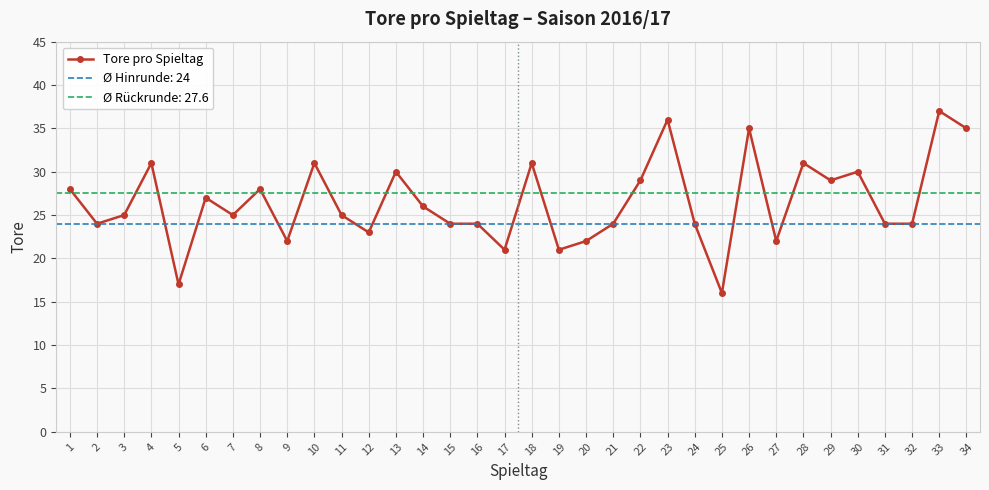

True or false: the data shows 35 at 34.

True